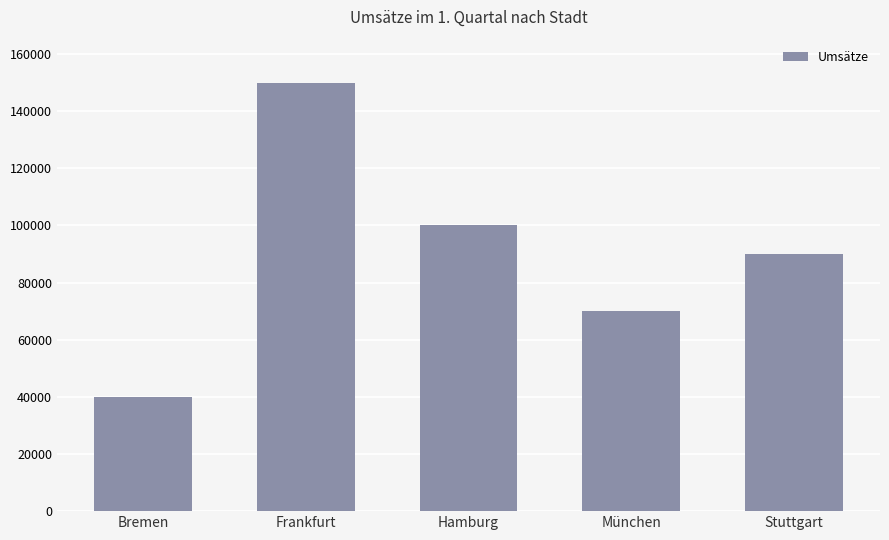

Rank the categories by value from highest to lowest.

Frankfurt, Hamburg, Stuttgart, München, Bremen